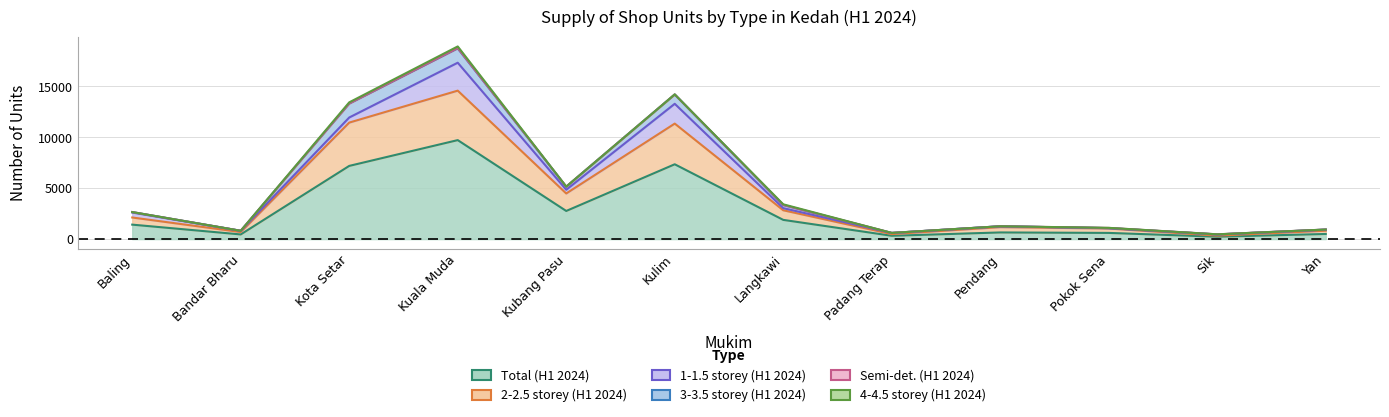

What is the label of the 4th point from the right?

Pendang